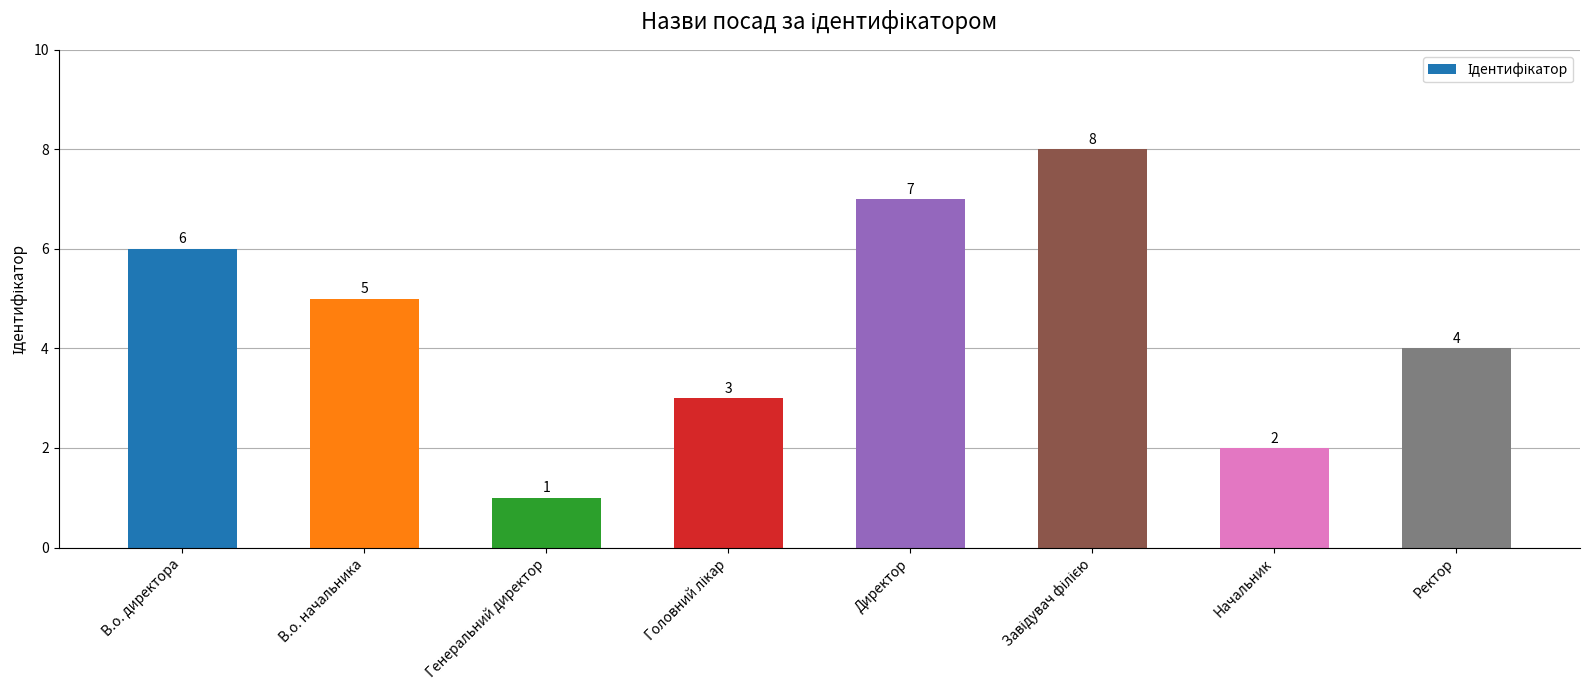

True or false: the data shows 5 at В.о. начальника.

True